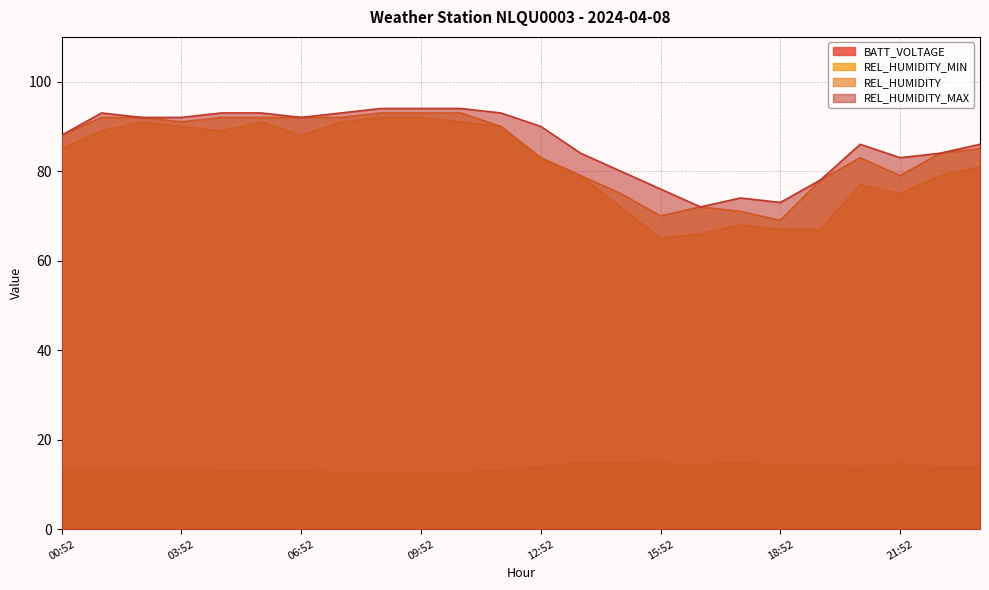

What are all the series names shown in the legend?

BATT_VOLTAGE, REL_HUMIDITY_MIN, REL_HUMIDITY, REL_HUMIDITY_MAX